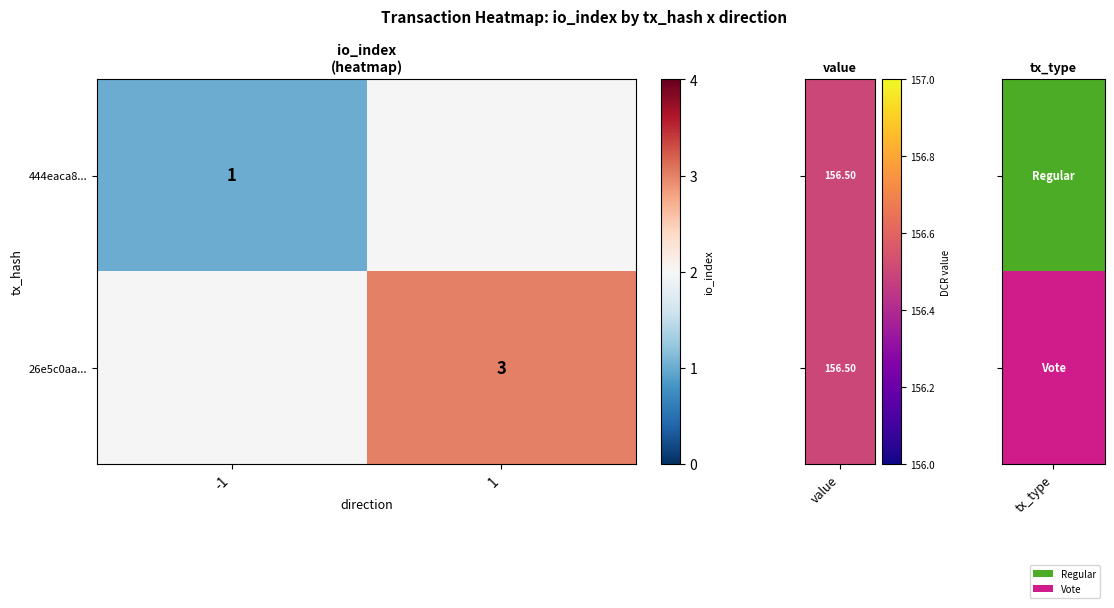

Is it true that 444eaca8... equals 1 at -1?

True